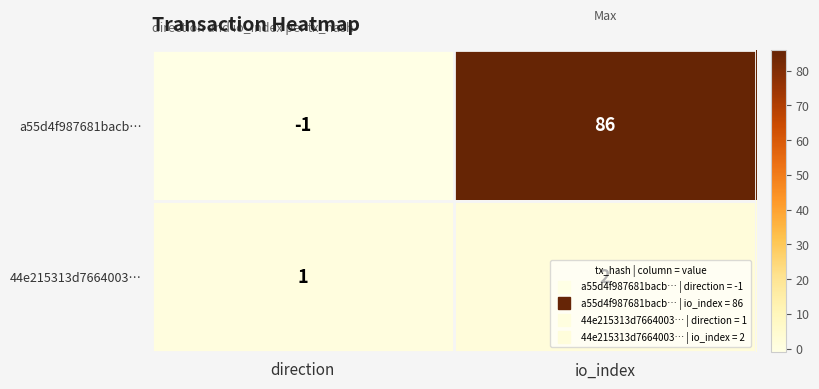

What is the sum of the 44e215313d7664003… values at io_index and direction?

3